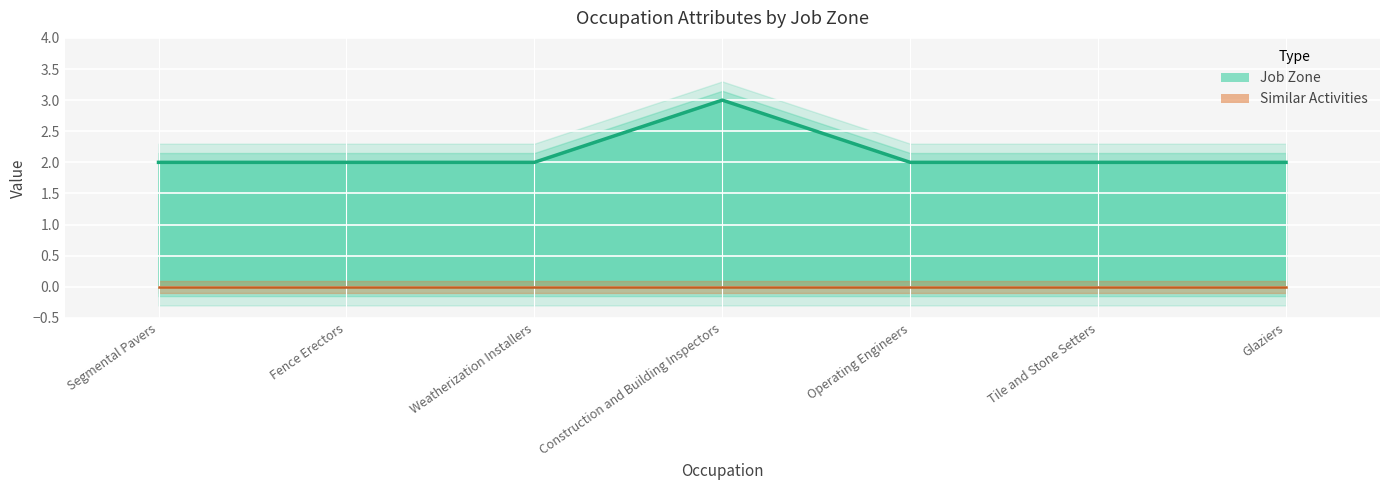

Reading right to left, extract all data points from this chart.

2	2	2	3	2	2	2